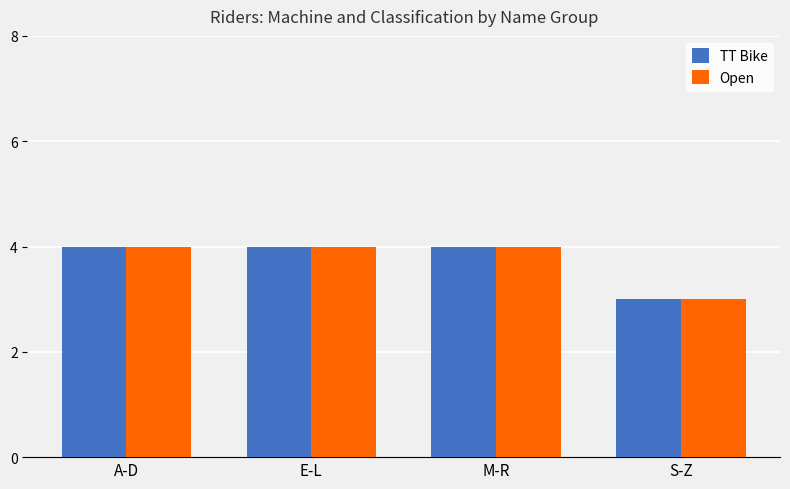

How many distinct data groups are displayed?

2